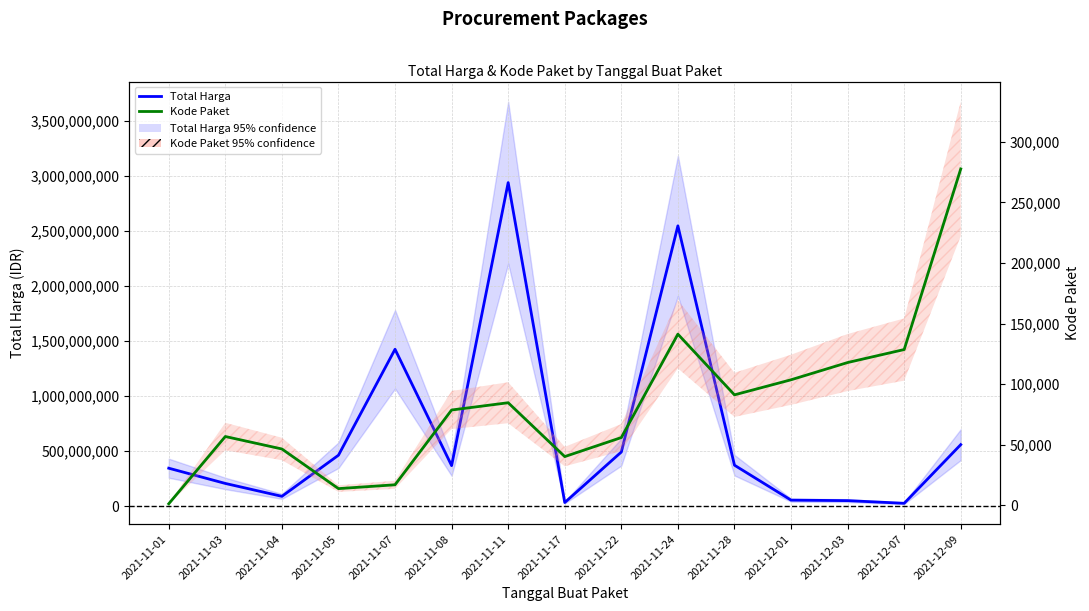

How many values in the Total Harga series exceed 369515000?

7